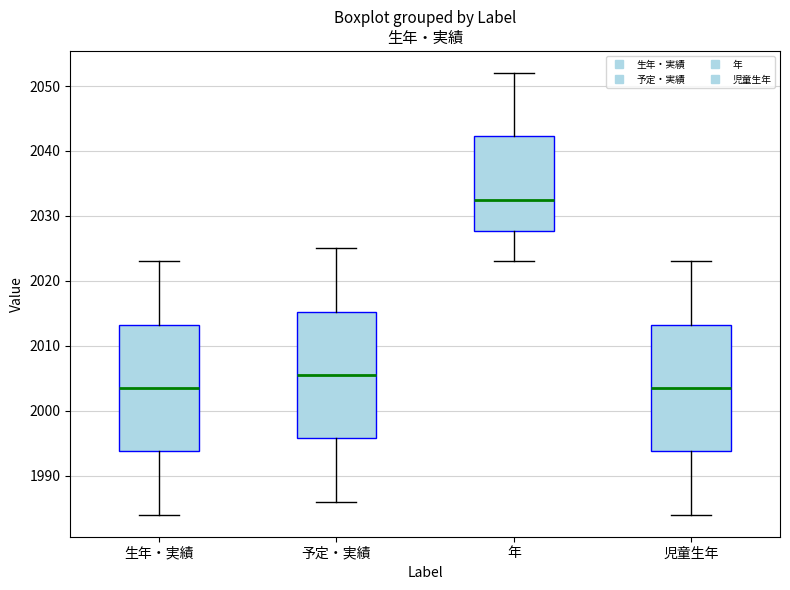

Where does the median line of the box for 年 sit on the y-axis? The values are not printed on the chart, so give them approximately, as read against the axis.

2033